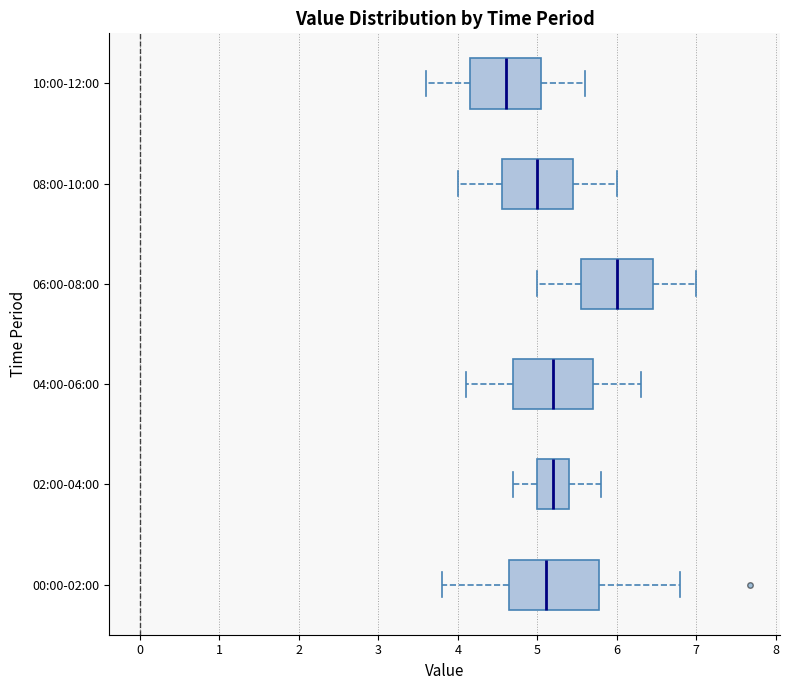

Reading bottom to top, transcribe this box plot: for each box, give where its median line is, the range the box spans, and where its two whiskers end, as read against the x-axis. The values are not printed on the chart, so give them approximately, as read against the axis.

00:00-02:00: median 5.1, box 4.6 to 5.8, whiskers 3.8 to 6.8
02:00-04:00: median 5.2, box 5.0 to 5.4, whiskers 4.7 to 5.8
04:00-06:00: median 5.2, box 4.7 to 5.7, whiskers 4.1 to 6.3
06:00-08:00: median 6.0, box 5.6 to 6.5, whiskers 5.0 to 7.0
08:00-10:00: median 5.0, box 4.6 to 5.5, whiskers 4.0 to 6.0
10:00-12:00: median 4.6, box 4.2 to 5.1, whiskers 3.6 to 5.6